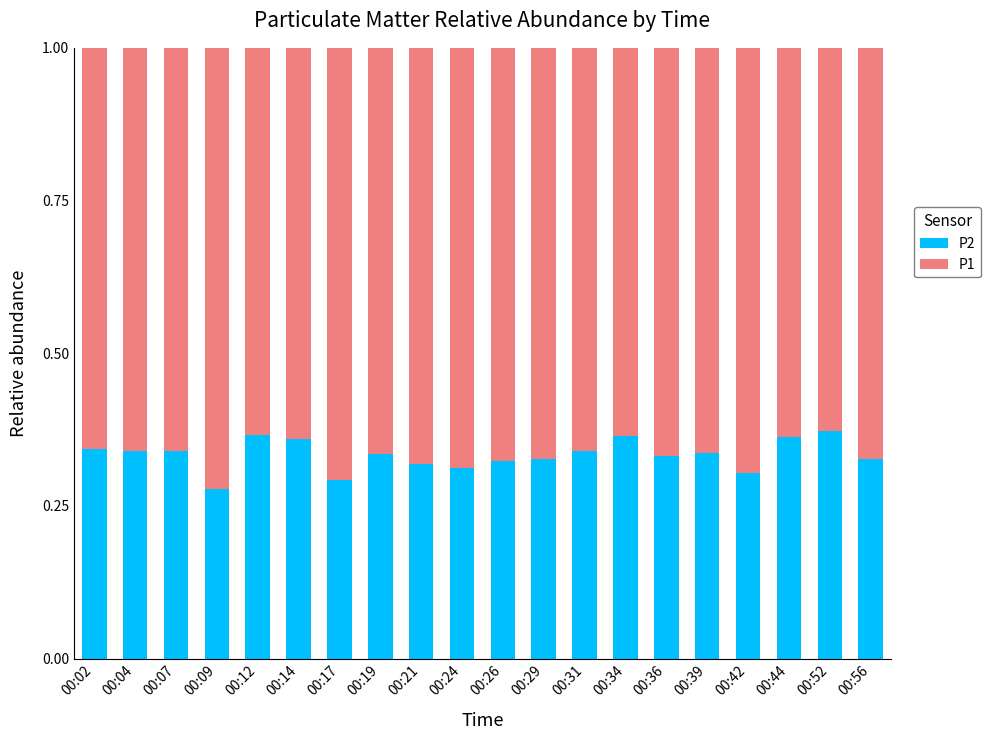

What is the total value across all series at 00:36?

1.0